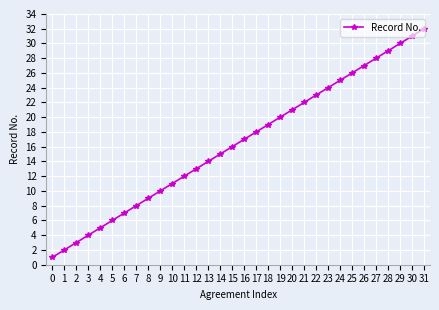

How many values are below 17?

16